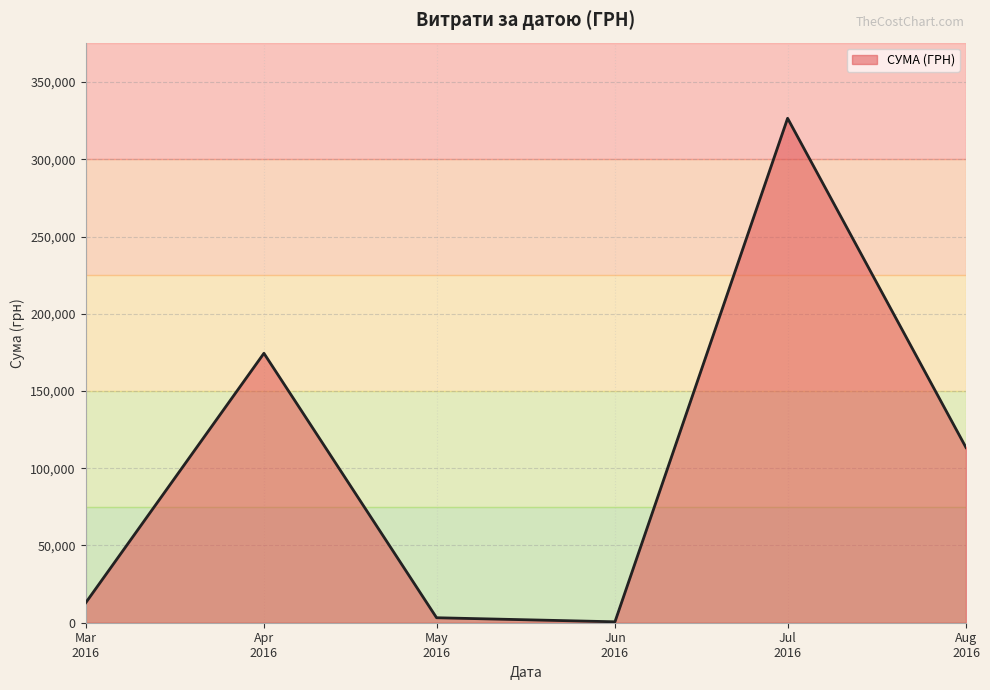

What is the smallest value displayed?

600.0